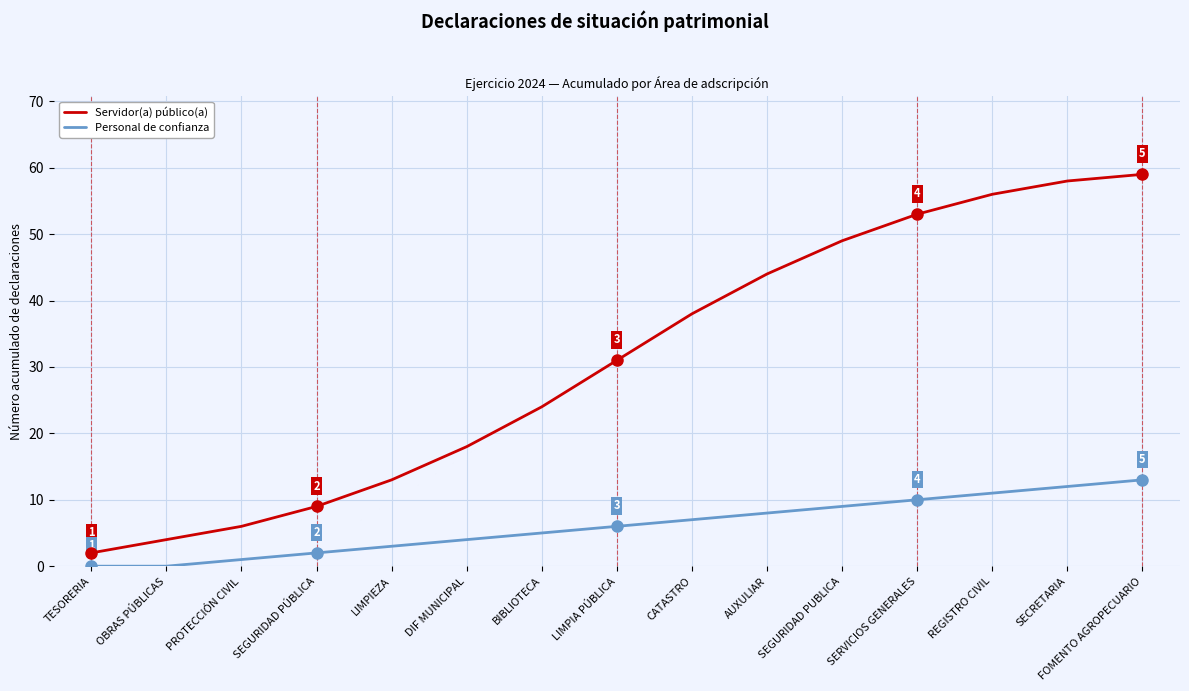

How many series are shown in this chart?

2